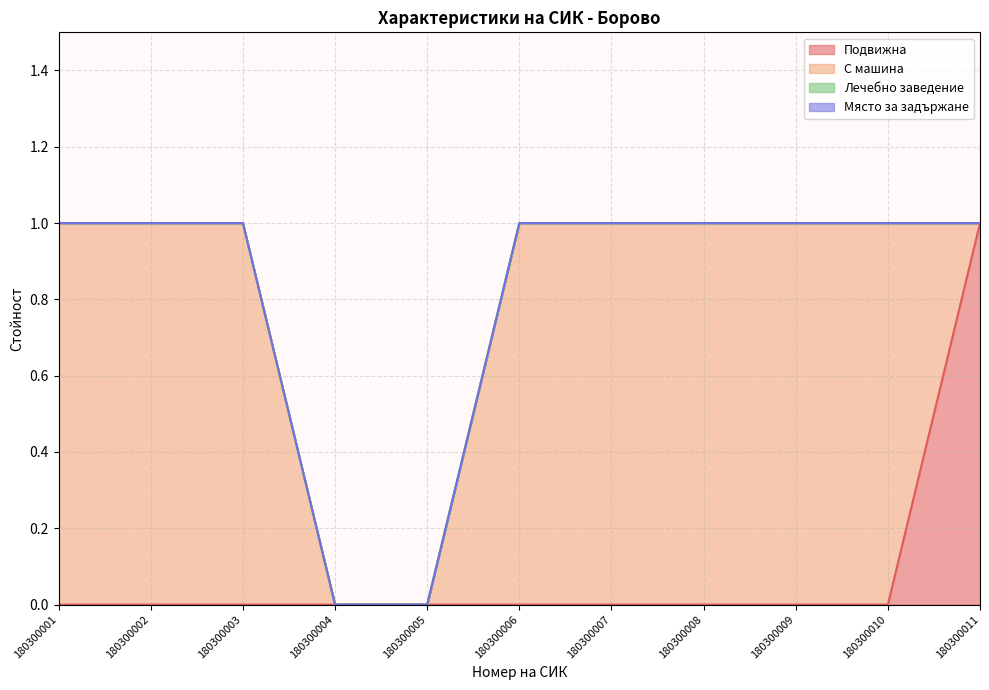

Which category has the highest value in the Място за задържане series?

180300001